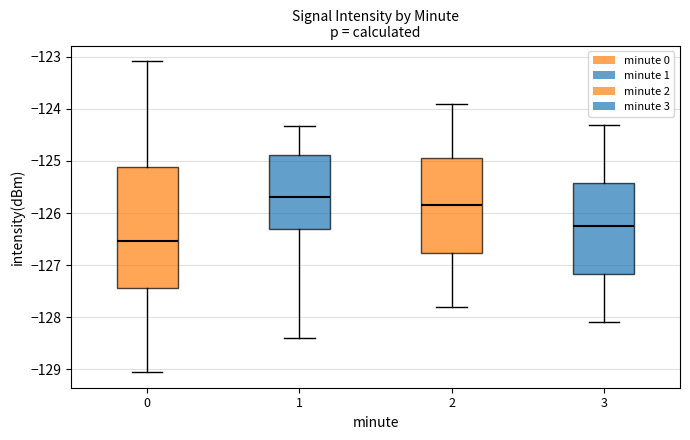

Reading left to right, transcribe this box plot: for each box, give where its median line is, the range the box spans, and where its two whiskers end, as read against the y-axis. The values are not printed on the chart, so give them approximately, as read against the axis.

0: median -126.5, box -127.4 to -125.1, whiskers -129.1 to -123.1
1: median -125.7, box -126.3 to -124.9, whiskers -128.4 to -124.3
2: median -125.8, box -126.8 to -124.9, whiskers -127.8 to -123.9
3: median -126.2, box -127.2 to -125.4, whiskers -128.1 to -124.3